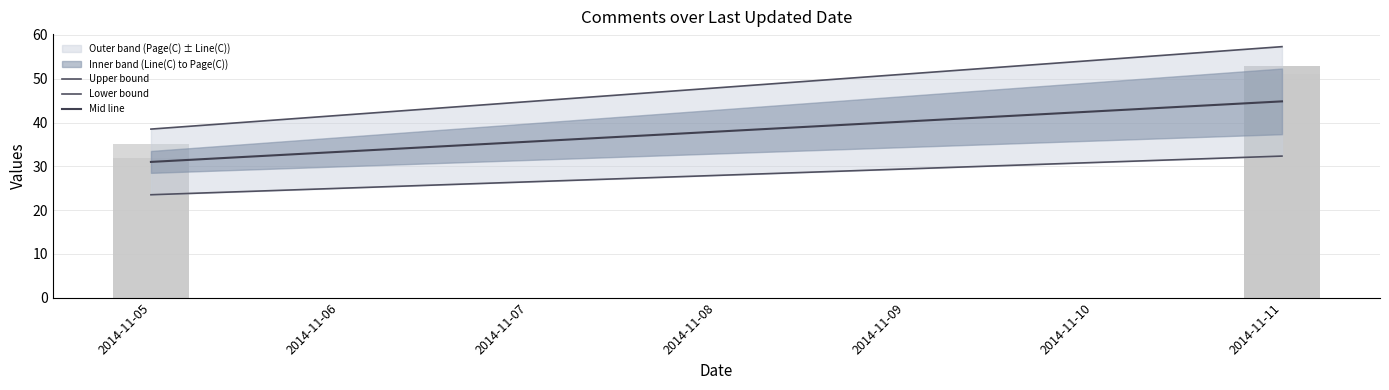

What is the difference between the Lower bound values at 2014-11-05 and 2014-11-11?

8.8